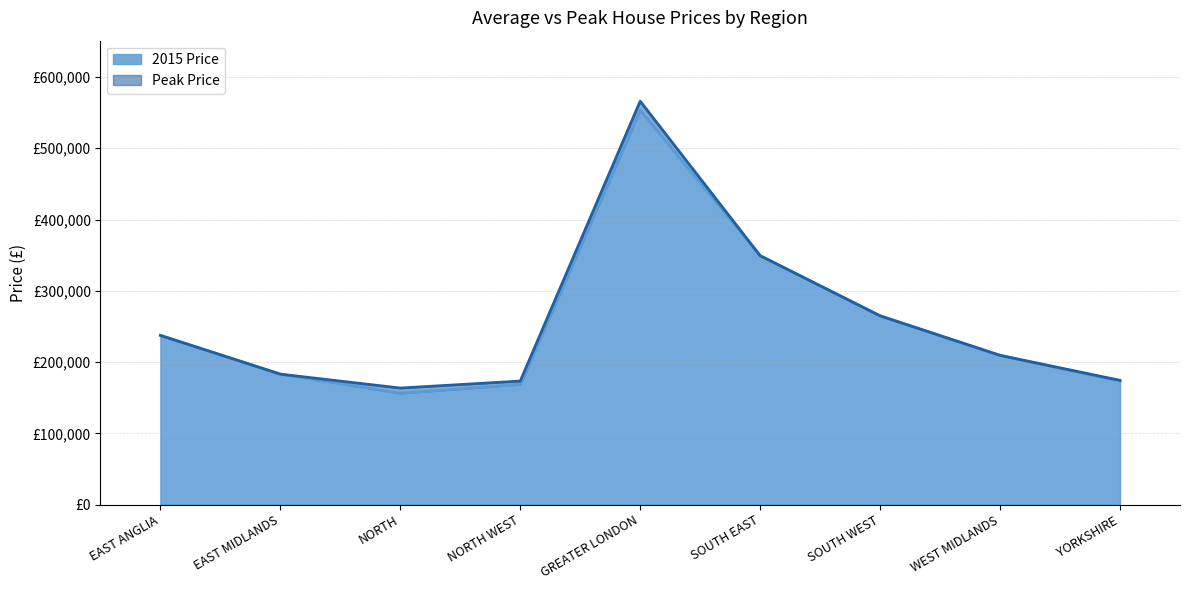

Reading left to right, extract all data points from this chart.

2015 Price: 237367.1	183005.9	156179.5	168654.7	553389.0	349230.0	264789.1	209366.1	173123.6
Peak Price: 237367.0	183006.0	163515.0	173278.0	566022.0	349230.0	264789.0	209366.0	174318.0